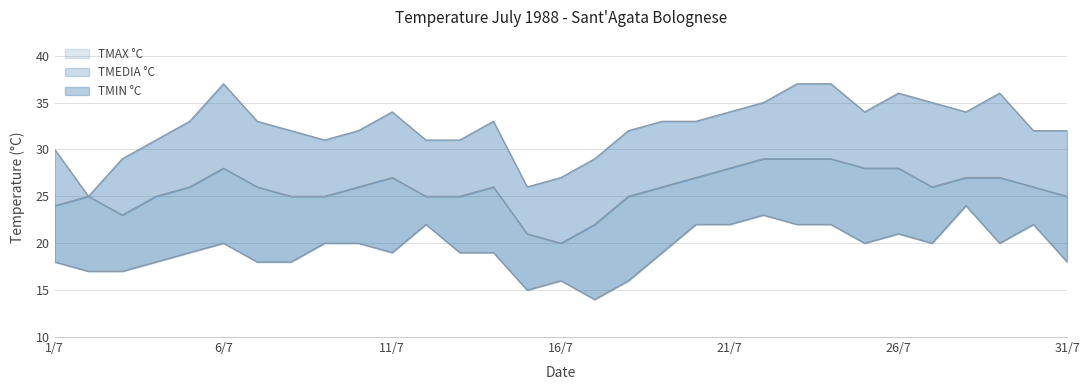

How many values in the TMEDIA series exceed 26?

11